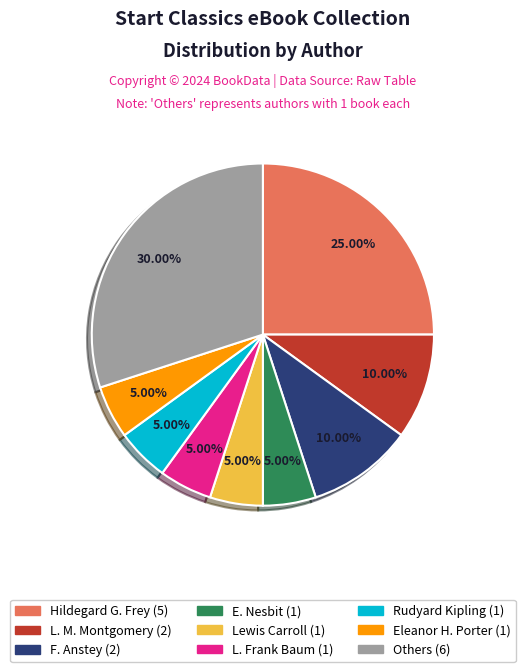

How many segments does this pie chart have?

9